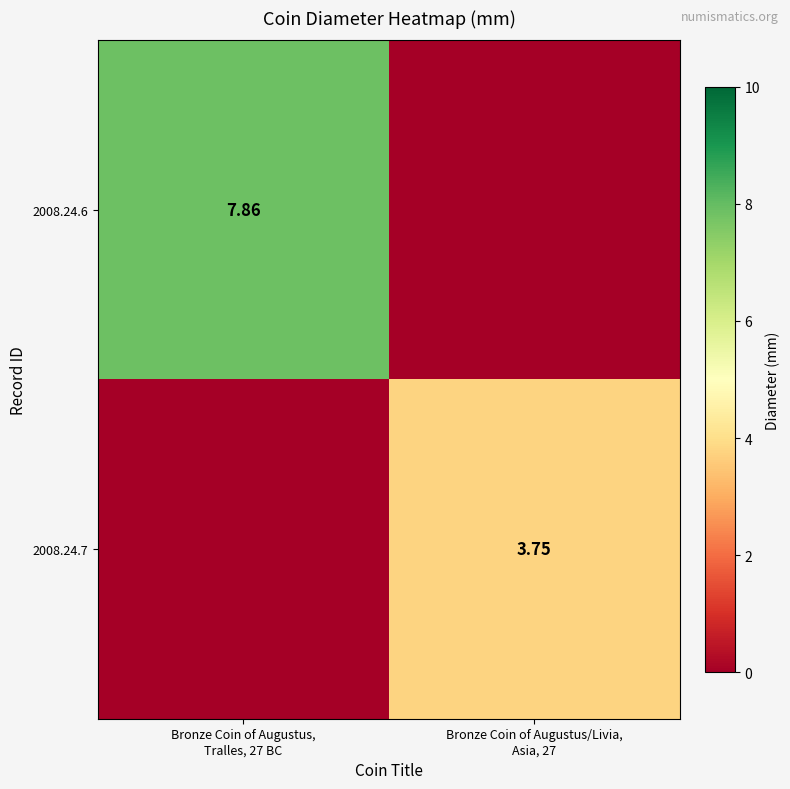

At Bronze Coin of Augustus/Livia, Asia, 27, list the series in order from largest to smallest.

2008.24.7, 2008.24.6